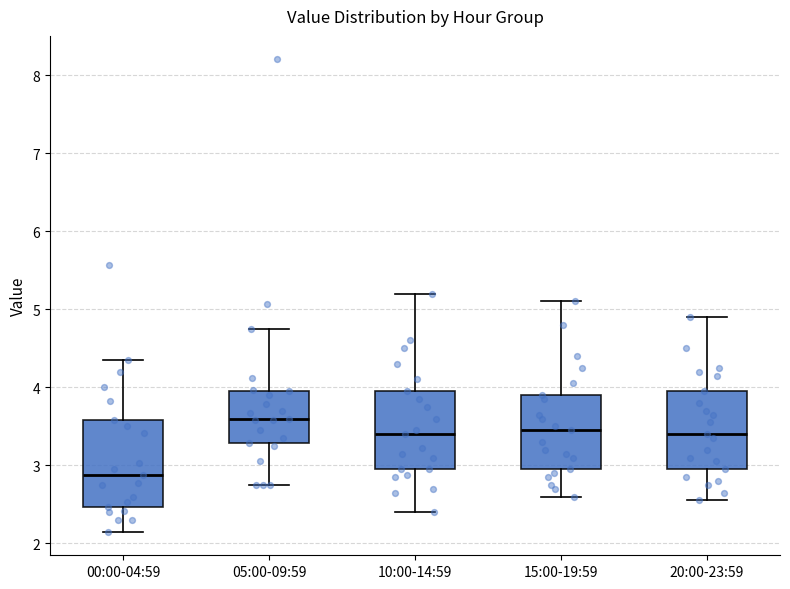

Reading left to right, transcribe this box plot: for each box, give where its median line is, the range the box spans, and where its two whiskers end, as read against the y-axis. The values are not printed on the chart, so give them approximately, as read against the axis.

00:00-04:59: median 2.9, box 2.5 to 3.6, whiskers 2.2 to 4.4
05:00-09:59: median 3.6, box 3.3 to 4.0, whiskers 2.8 to 4.8
10:00-14:59: median 3.4, box 3.0 to 4.0, whiskers 2.4 to 5.2
15:00-19:59: median 3.5, box 3.0 to 3.9, whiskers 2.6 to 5.1
20:00-23:59: median 3.4, box 3.0 to 4.0, whiskers 2.6 to 4.9